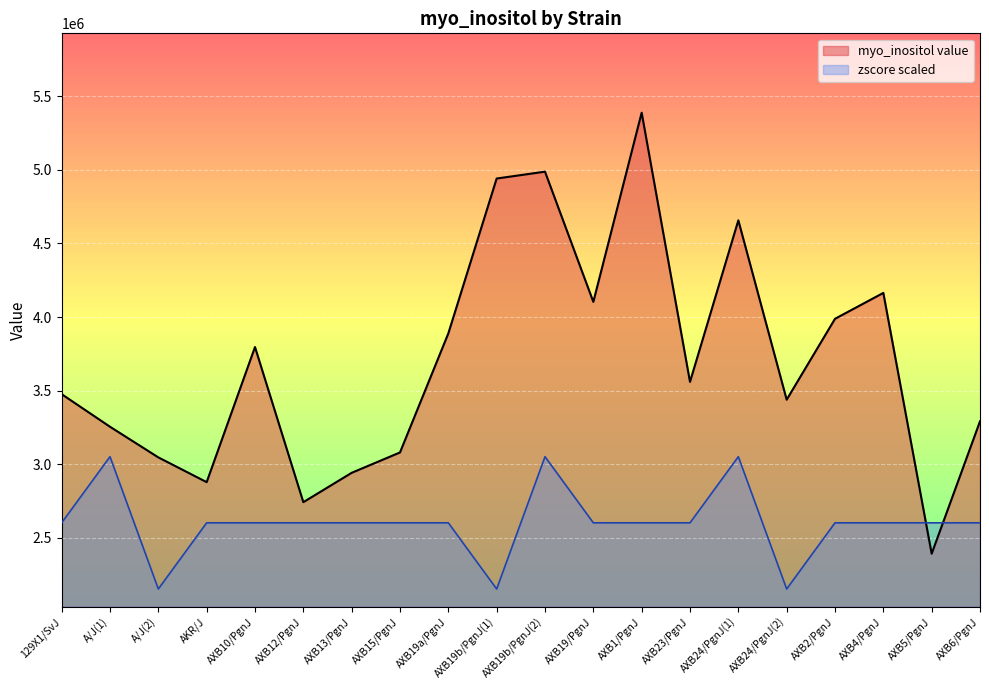

Reading left to right, extract all data points from this chart.

myo_inositol value: 3476158.0	3255009.5	3047007.5	2878894.0	3796178.5	2743009.5	2942239.5	3080460.3	3888737.0	4940020.5	4986661.5	4102674.8	5386969.5	3559737.5	4656189.5	3438665.3	3987746.3	4163570.5	2392979.3	3291923.8
zscore scaled: 2602779.9	3051878.4	2153681.4	2602779.9	2602779.9	2602779.9	2602779.9	2602779.9	2602779.9	2153681.4	3051878.4	2602779.9	2602779.9	2602779.9	3051878.4	2153681.4	2602779.9	2602779.9	2602779.9	2602779.9